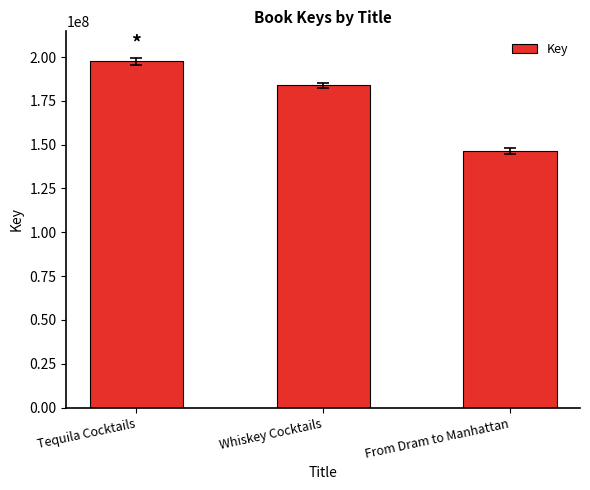

What is the change in value from Tequila Cocktails to Whiskey Cocktails?

-13816564